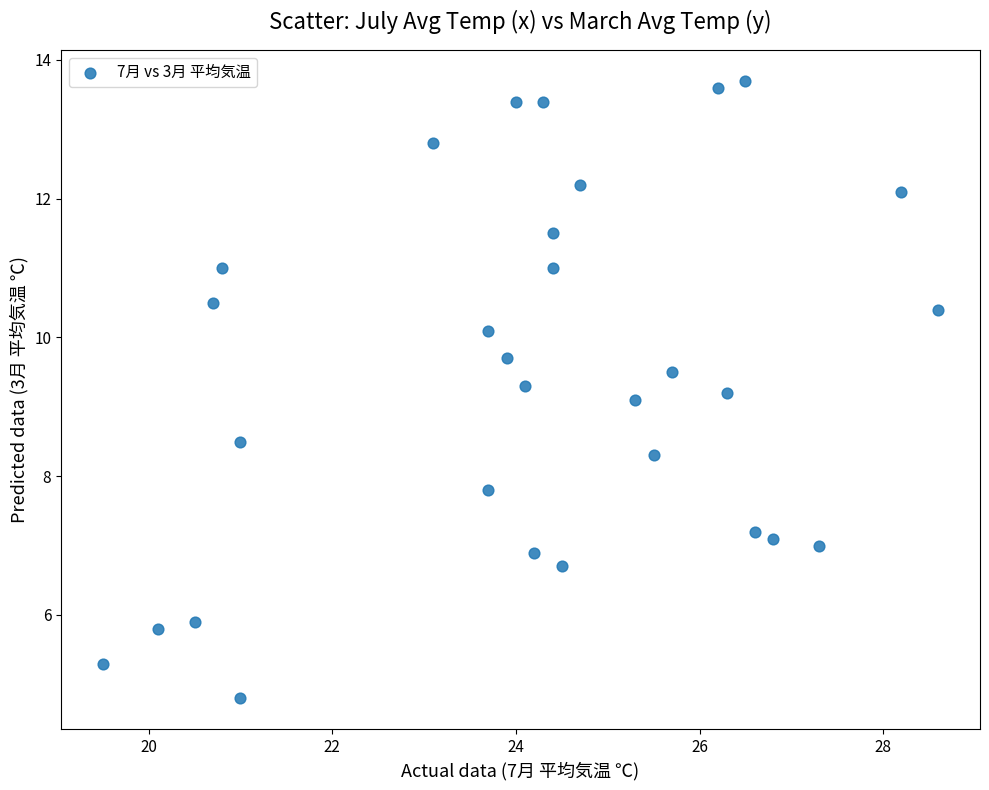

What Y value in the scatter plot is closest to 9?

9.1